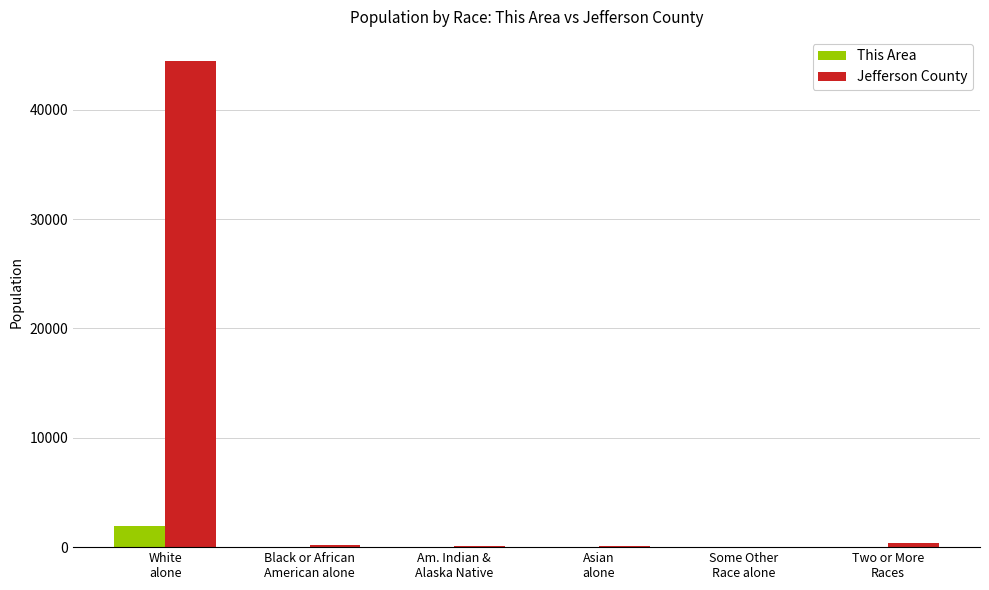

Read the Jefferson County value at Two or More
Races, to the nearest 50.

350